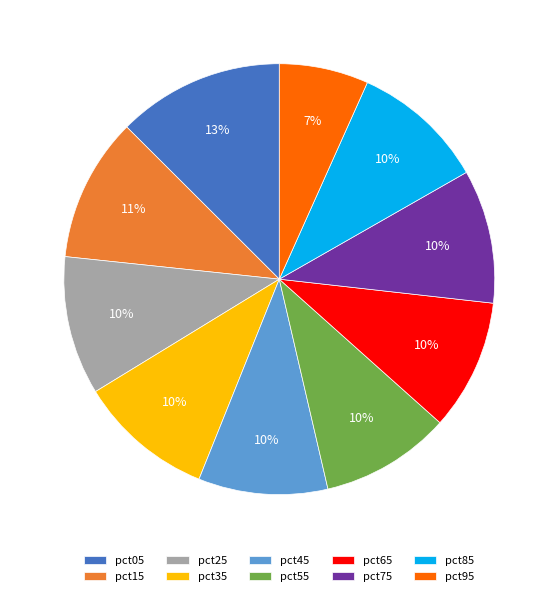

Combined, do pct75 and pct15 account for over 50%?

No